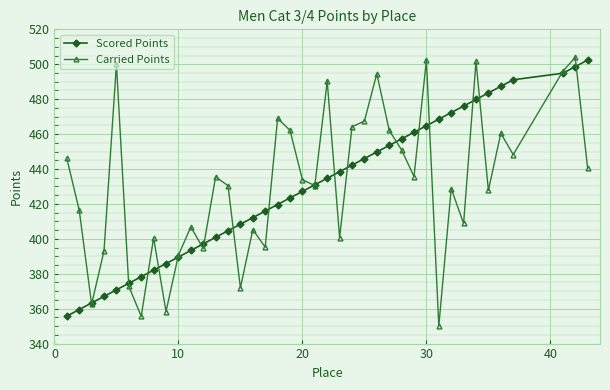

Which series has the largest range (max minus min)?

Carried Points